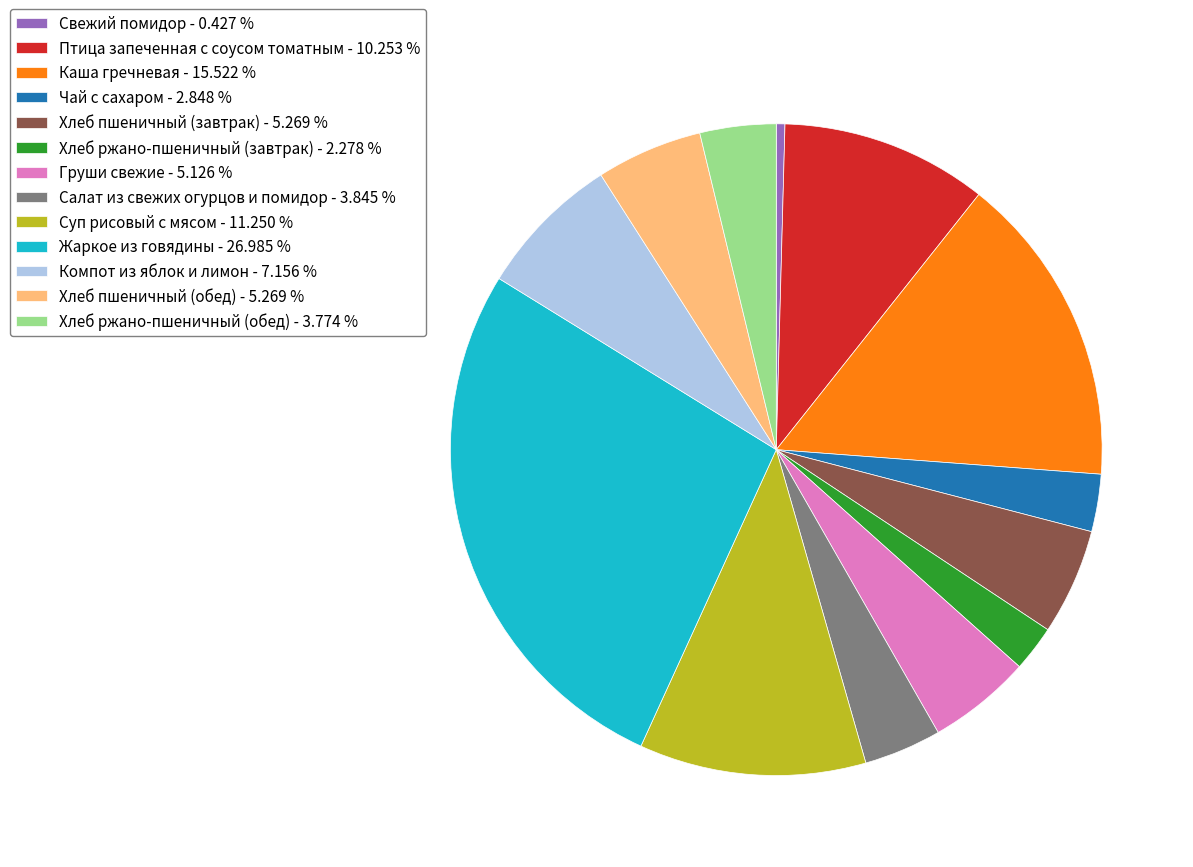

Is there a majority slice in this chart?

No